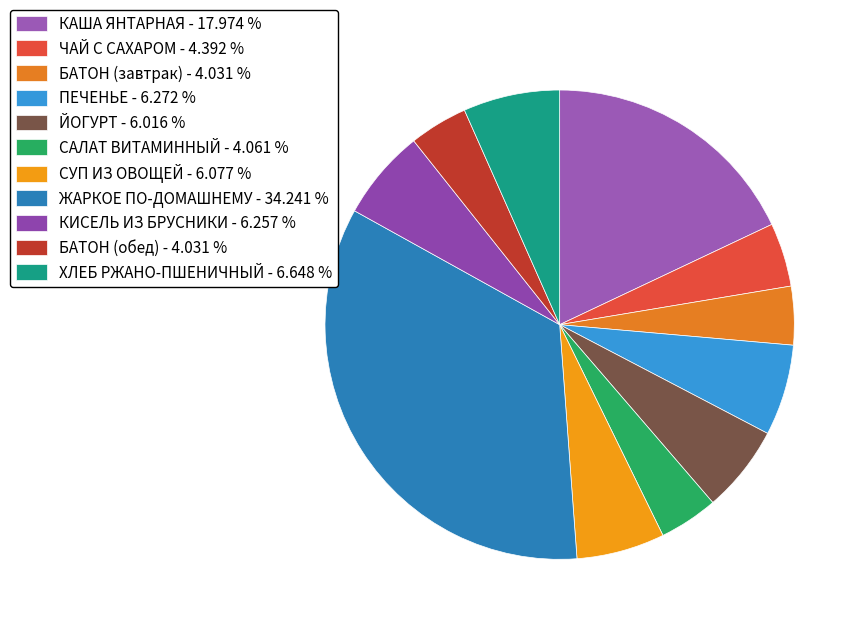

To the nearest percent, what is the difference between the ЙОГУРТ and КАША ЯНТАРНАЯ slice percentages?

12%